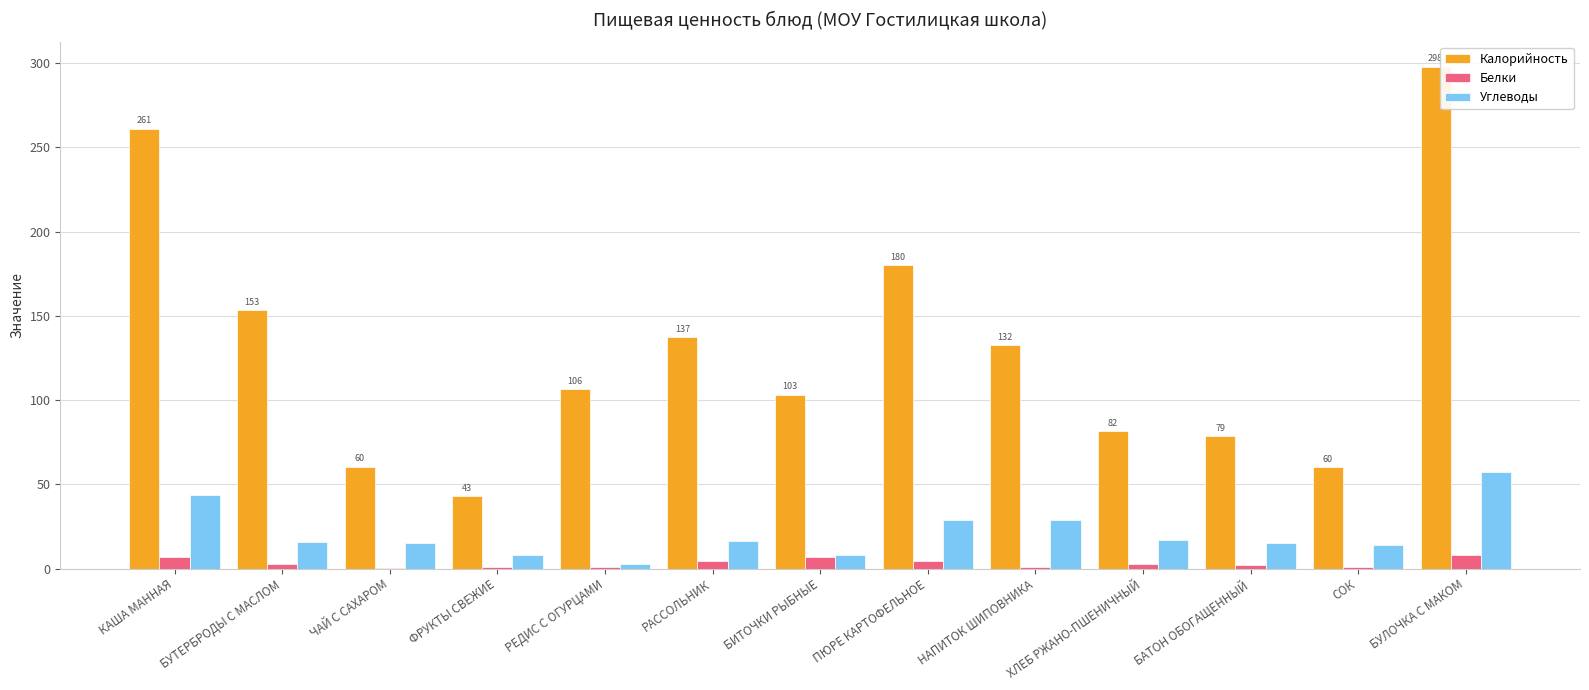

Are the bars grouped side by side (vs. stacked)?

Yes